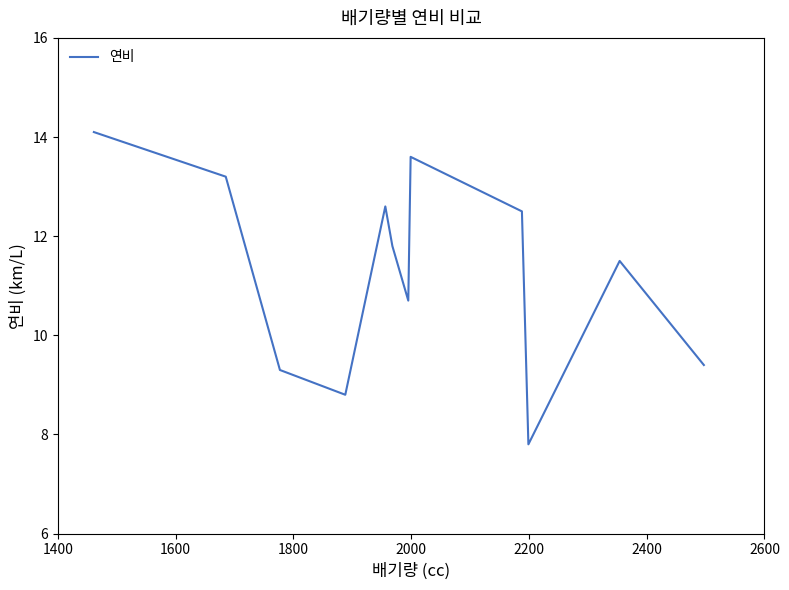

What is the difference between the maximum and minimum values?

6.3